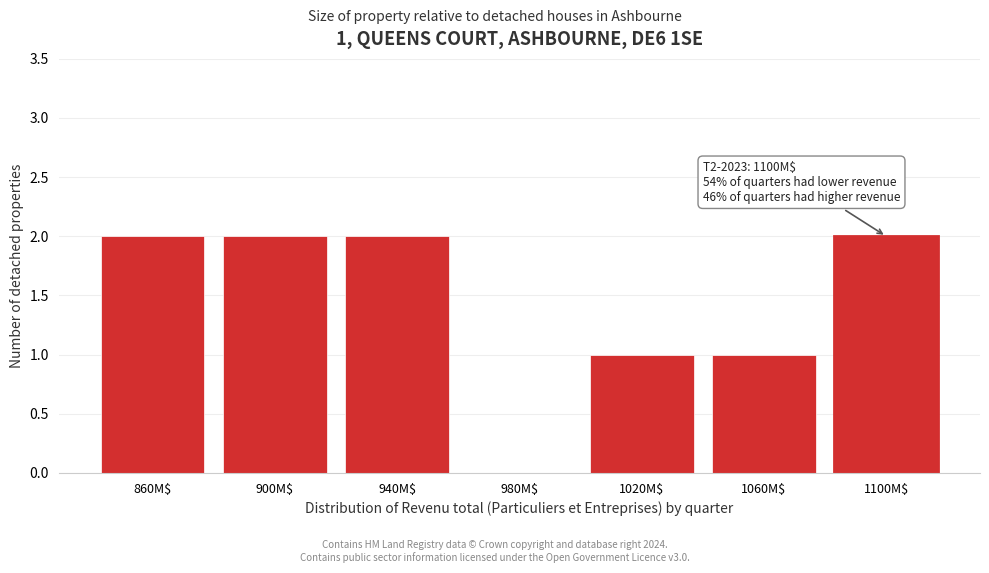

What is the sum of all values?

10